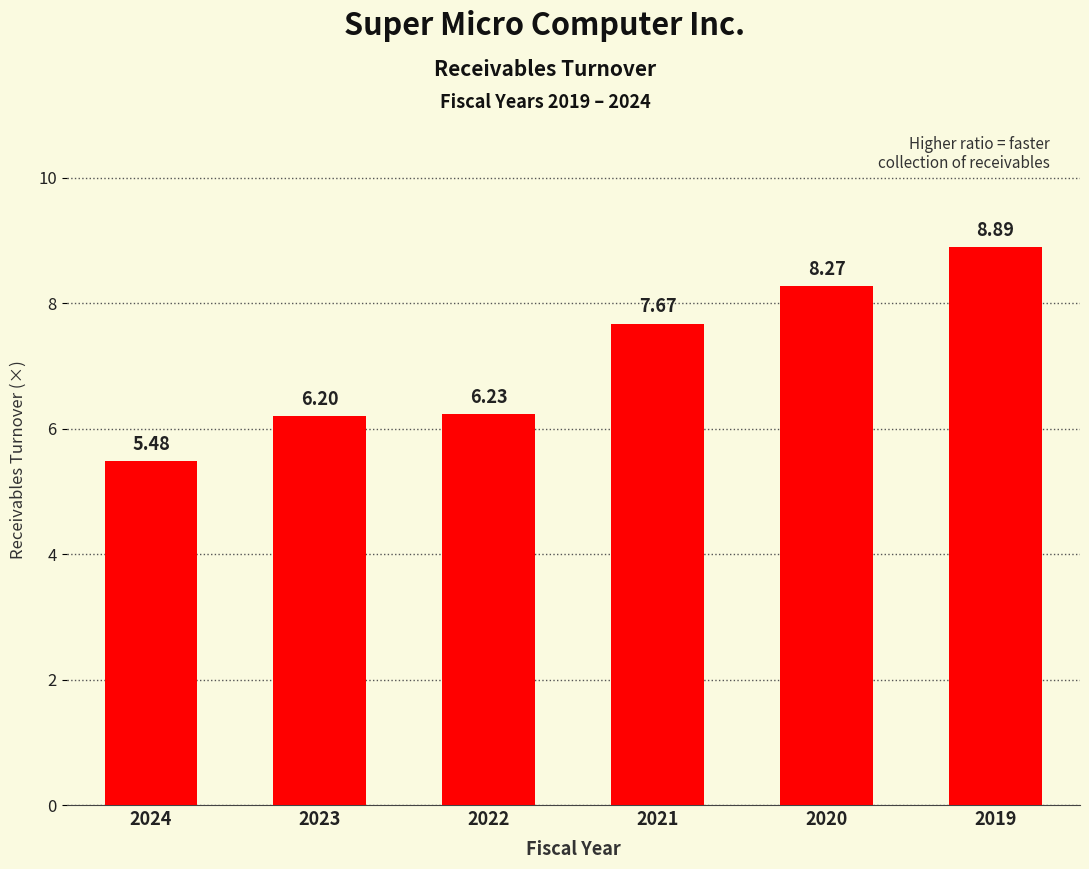

Which category has the highest value across all series?

2019